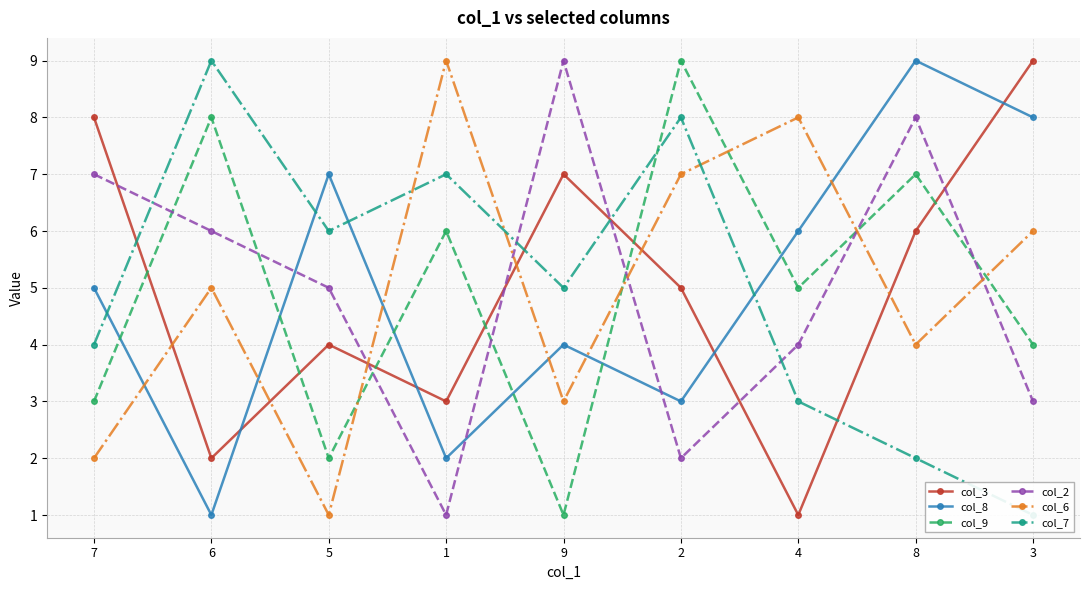

How many interior local valleys does the col_6 series have?

3